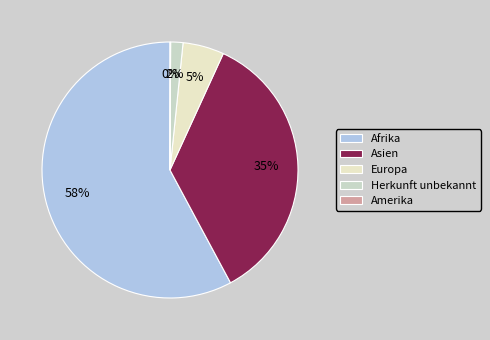

True or false: Amerika accounts for 13% of the total.

False